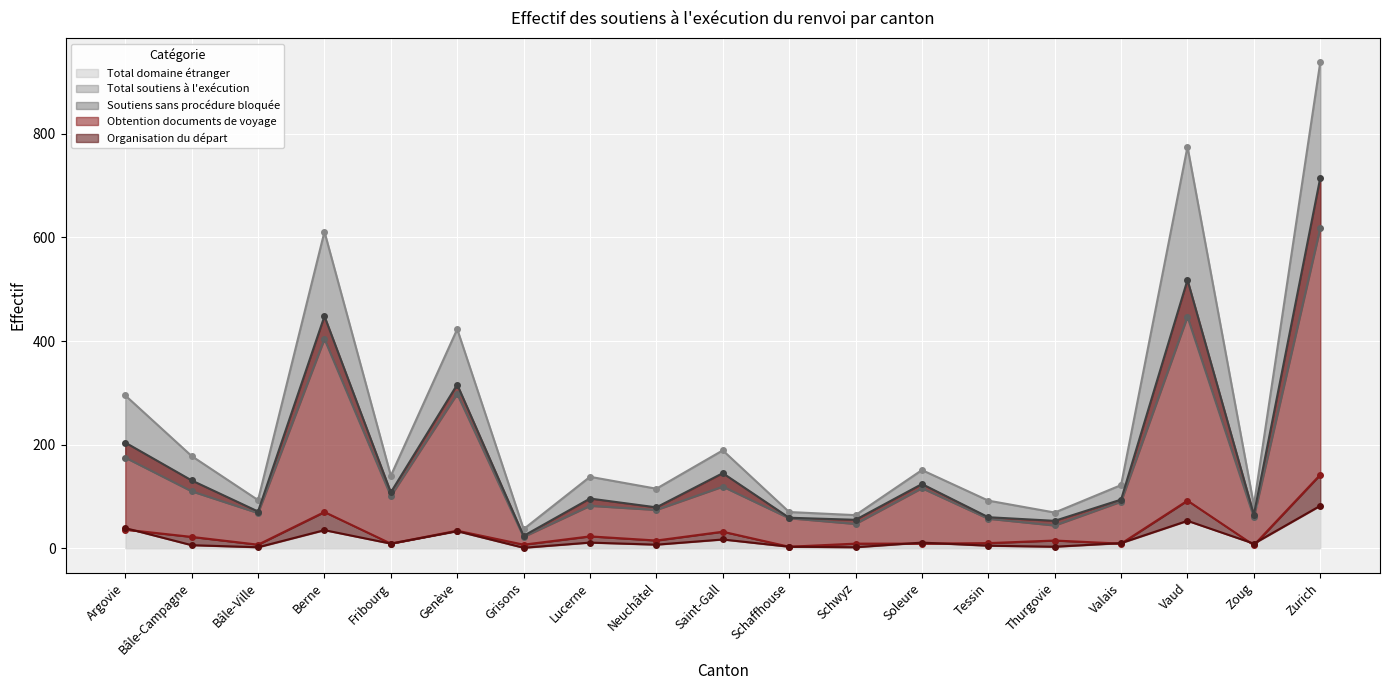

At which category does Obtention documents de voyage reach its first local peak?

Berne